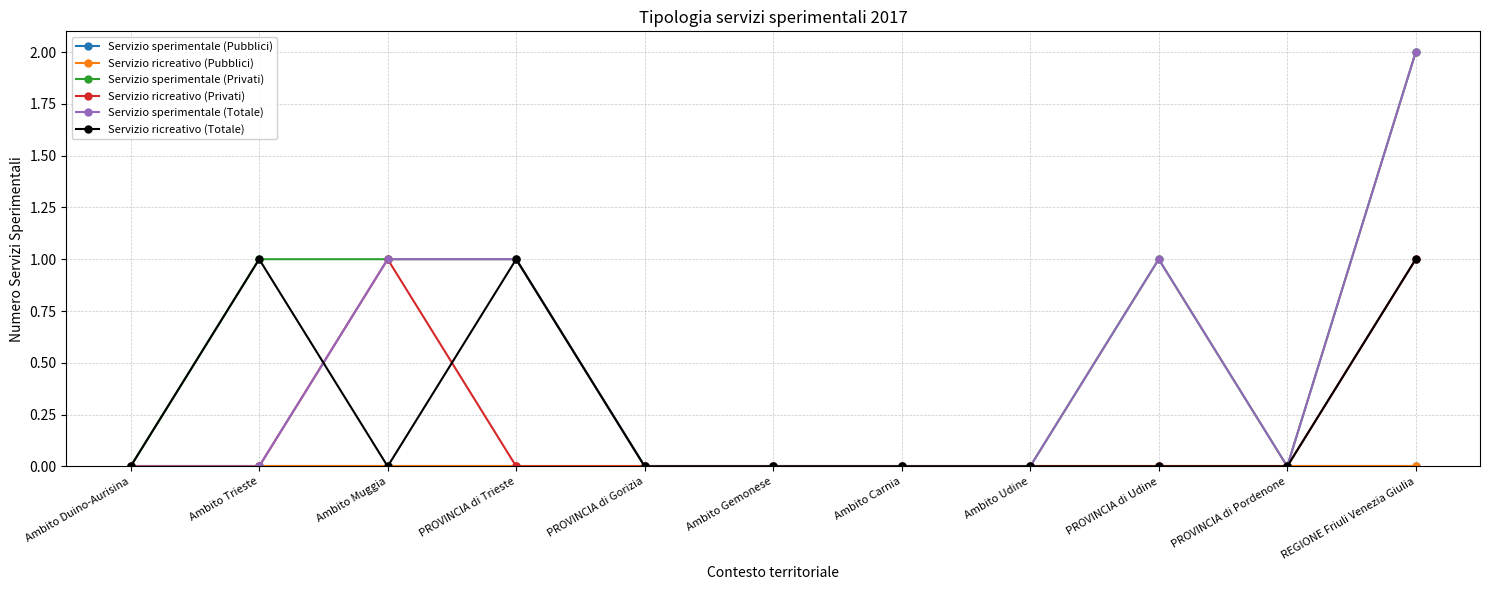

Reading right to left, extract all data points from this chart.

Servizio sperimentale (Pubblici): REGIONE Friuli Venezia Giulia=0	PROVINCIA di Pordenone=0	PROVINCIA di Udine=0	Ambito Udine=0	Ambito Carnia=0	Ambito Gemonese=0	PROVINCIA di Gorizia=0	PROVINCIA di Trieste=0	Ambito Muggia=0	Ambito Trieste=0	Ambito Duino-Aurisina=0
Servizio ricreativo (Pubblici): REGIONE Friuli Venezia Giulia=0	PROVINCIA di Pordenone=0	PROVINCIA di Udine=0	Ambito Udine=0	Ambito Carnia=0	Ambito Gemonese=0	PROVINCIA di Gorizia=0	PROVINCIA di Trieste=0	Ambito Muggia=0	Ambito Trieste=0	Ambito Duino-Aurisina=0
Servizio sperimentale (Privati): REGIONE Friuli Venezia Giulia=2	PROVINCIA di Pordenone=0	PROVINCIA di Udine=1	Ambito Udine=0	Ambito Carnia=0	Ambito Gemonese=0	PROVINCIA di Gorizia=0	PROVINCIA di Trieste=1	Ambito Muggia=1	Ambito Trieste=1	Ambito Duino-Aurisina=0
Servizio ricreativo (Privati): REGIONE Friuli Venezia Giulia=1	PROVINCIA di Pordenone=0	PROVINCIA di Udine=0	Ambito Udine=0	Ambito Carnia=0	Ambito Gemonese=0	PROVINCIA di Gorizia=0	PROVINCIA di Trieste=0	Ambito Muggia=1	Ambito Trieste=0	Ambito Duino-Aurisina=0
Servizio sperimentale (Totale): REGIONE Friuli Venezia Giulia=2	PROVINCIA di Pordenone=0	PROVINCIA di Udine=1	Ambito Udine=0	Ambito Carnia=0	Ambito Gemonese=0	PROVINCIA di Gorizia=0	PROVINCIA di Trieste=1	Ambito Muggia=1	Ambito Trieste=0	Ambito Duino-Aurisina=0
Servizio ricreativo (Totale): REGIONE Friuli Venezia Giulia=1	PROVINCIA di Pordenone=0	PROVINCIA di Udine=0	Ambito Udine=0	Ambito Carnia=0	Ambito Gemonese=0	PROVINCIA di Gorizia=0	PROVINCIA di Trieste=1	Ambito Muggia=0	Ambito Trieste=1	Ambito Duino-Aurisina=0